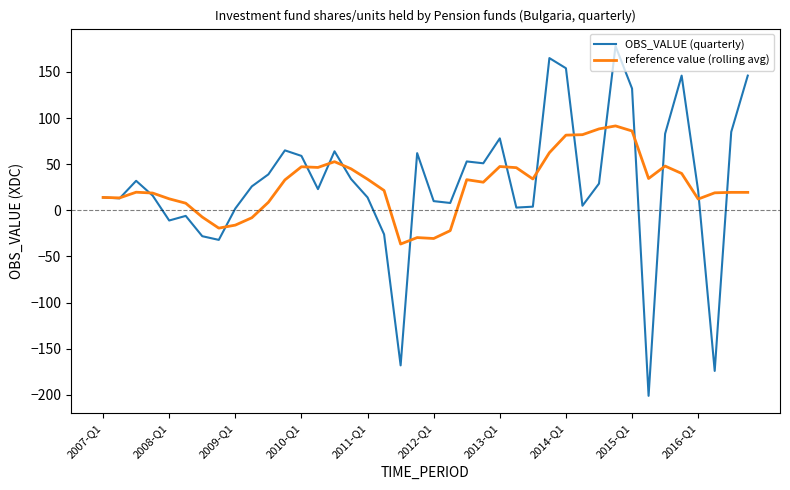

Which series has the widest spread of values?

OBS_VALUE (quarterly)